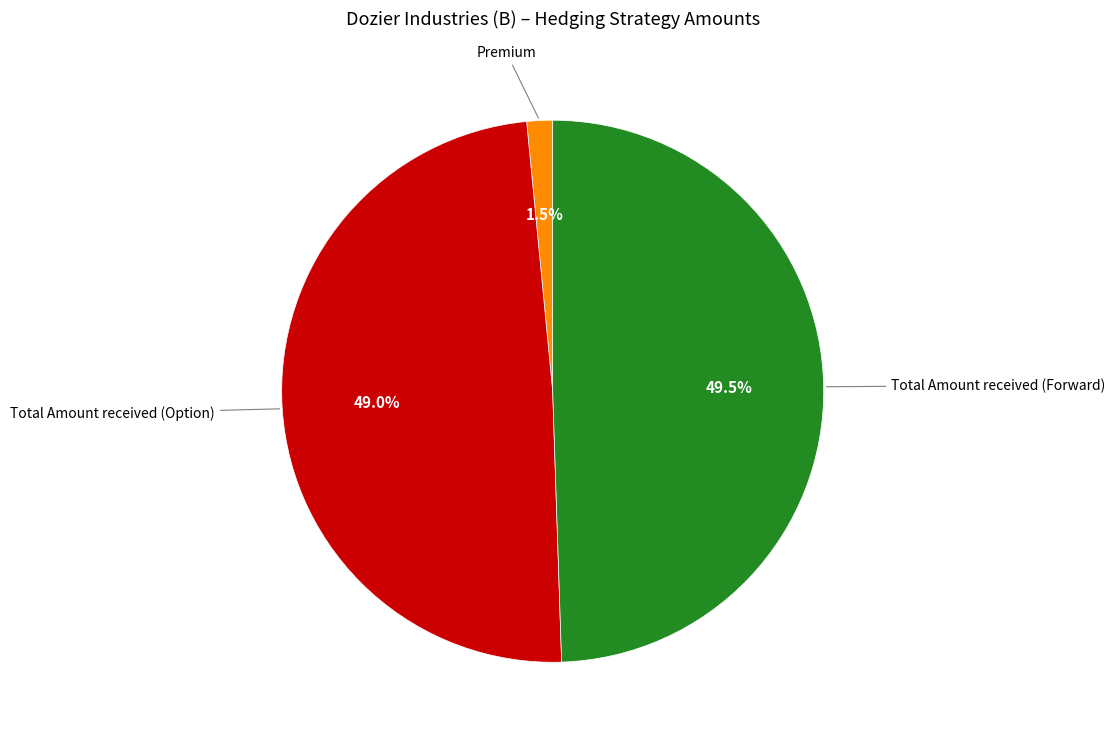

Is there a majority slice in this chart?

No